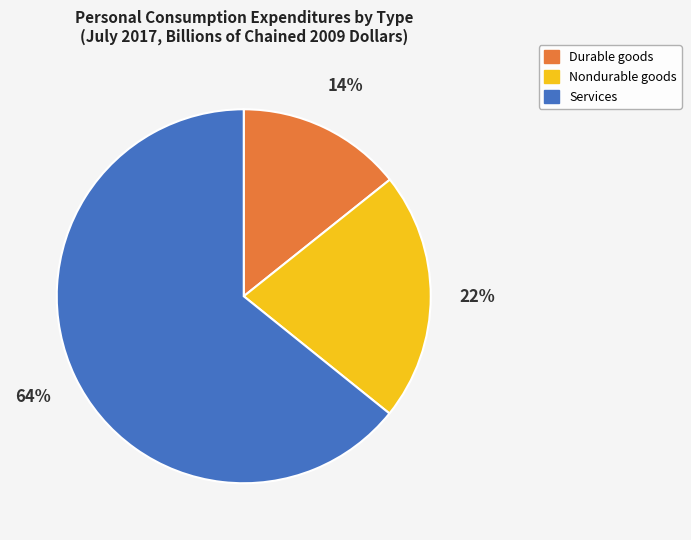

How many slices are in this pie chart?

3